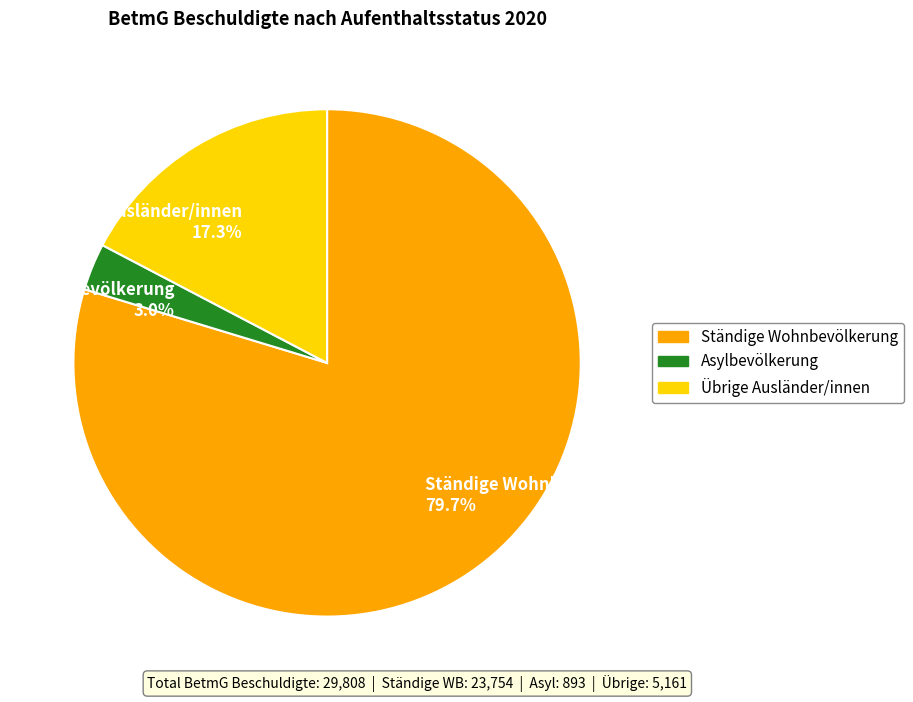

Approximately how many times larger is the value at Ständige Wohnbevölkerung compared to Asylbevölkerung?

26.6